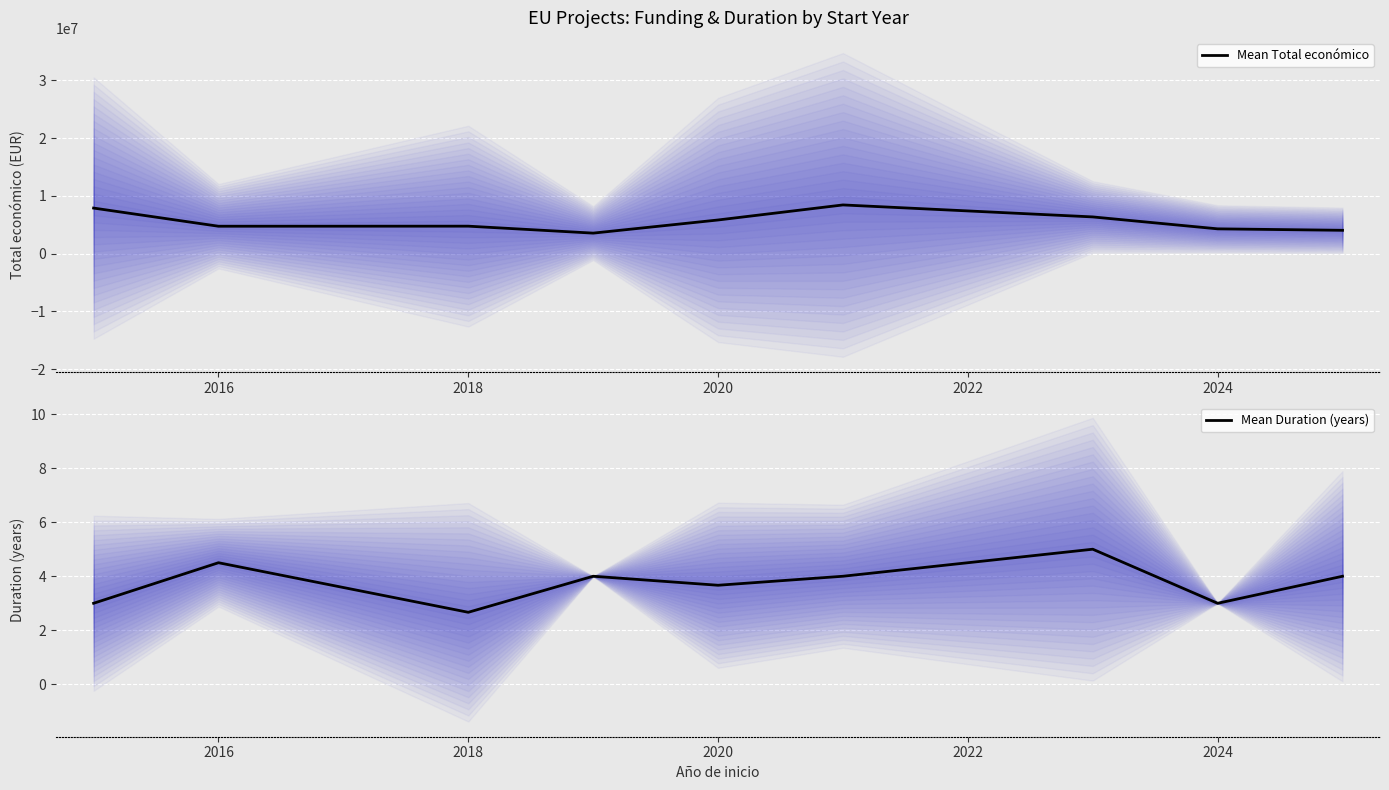

Is it true that Mean Duration (years) equals 1.8 at 2018?

False